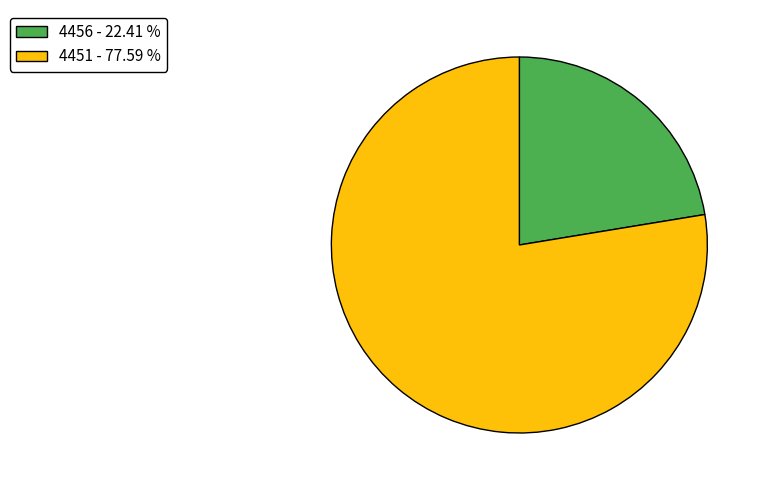

Between 4456 and 4451, which is larger?

4451